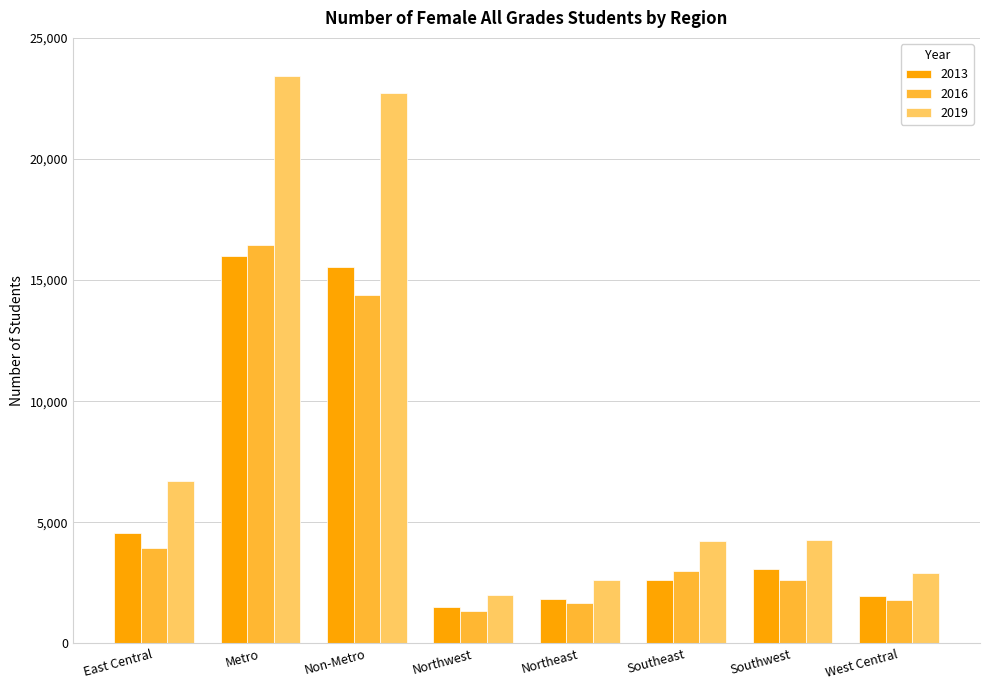

Is it true that 2019 equals 22723 at Non-Metro?

True